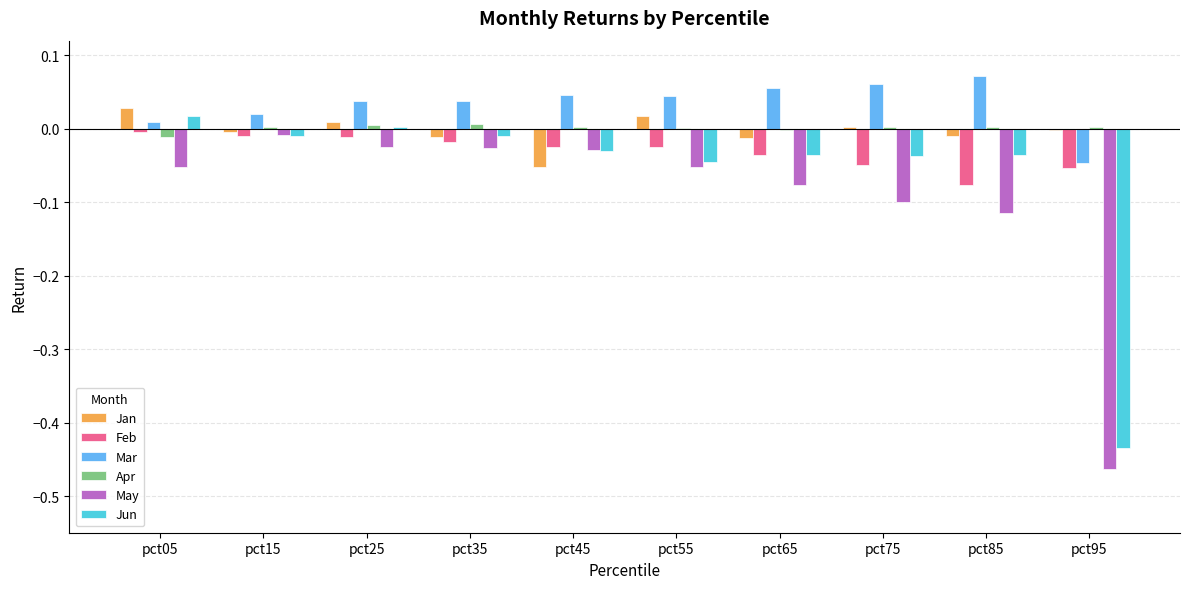

The value of May at pct65 is -0.1. True or false?

True